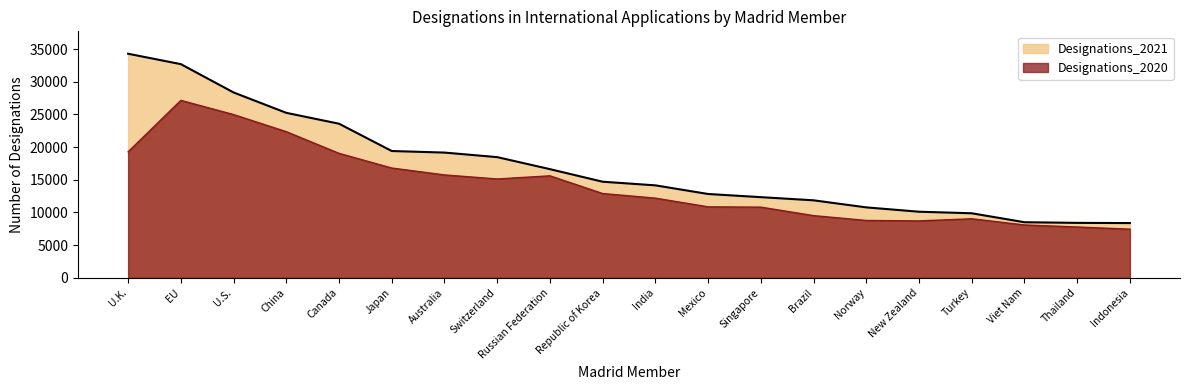

Reading right to left, list all the values displayed in this chart.

Designations_2020: Indonesia=7441	Thailand=7773	Viet Nam=8084	Turkey=9033	New Zealand=8709	Norway=8775	Brazil=9515	Singapore=10812	Mexico=10858	India=12189	Republic of Korea=12896	Russian Federation=15603	Switzerland=15124	Australia=15742	Japan=16796	Canada=19042	China=22359	U.S.=24976	EU=27148	U.K.=19279
Designations_2021: Indonesia=8374	Thailand=8404	Viet Nam=8502	Turkey=9874	New Zealand=10111	Norway=10775	Brazil=11856	Singapore=12340	Mexico=12823	India=14146	Republic of Korea=14701	Russian Federation=16626	Switzerland=18464	Australia=19161	Japan=19400	Canada=23577	China=25240	U.S.=28359	EU=32691	U.K.=34284